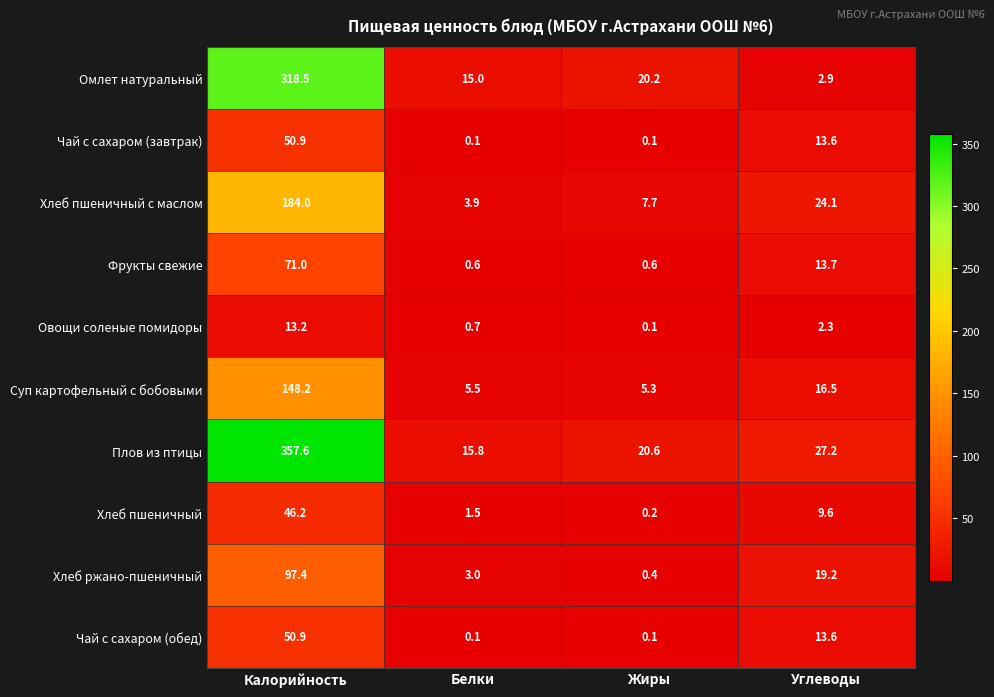

What is the greatest value displayed?

357.6